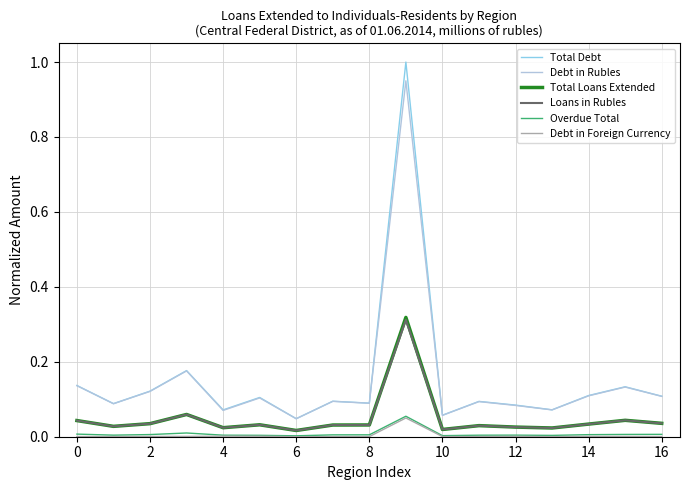

In Overdue Total, how many points are lower than both neighbors (excluding endpoints)?

4